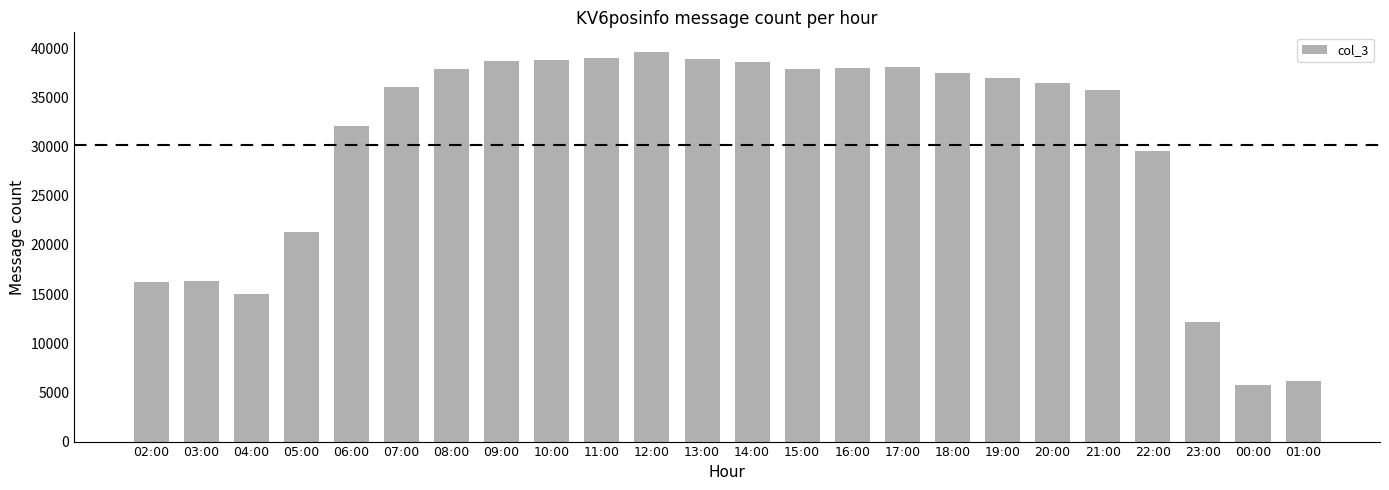

Between 14:00 and 04:00, which is larger?

14:00